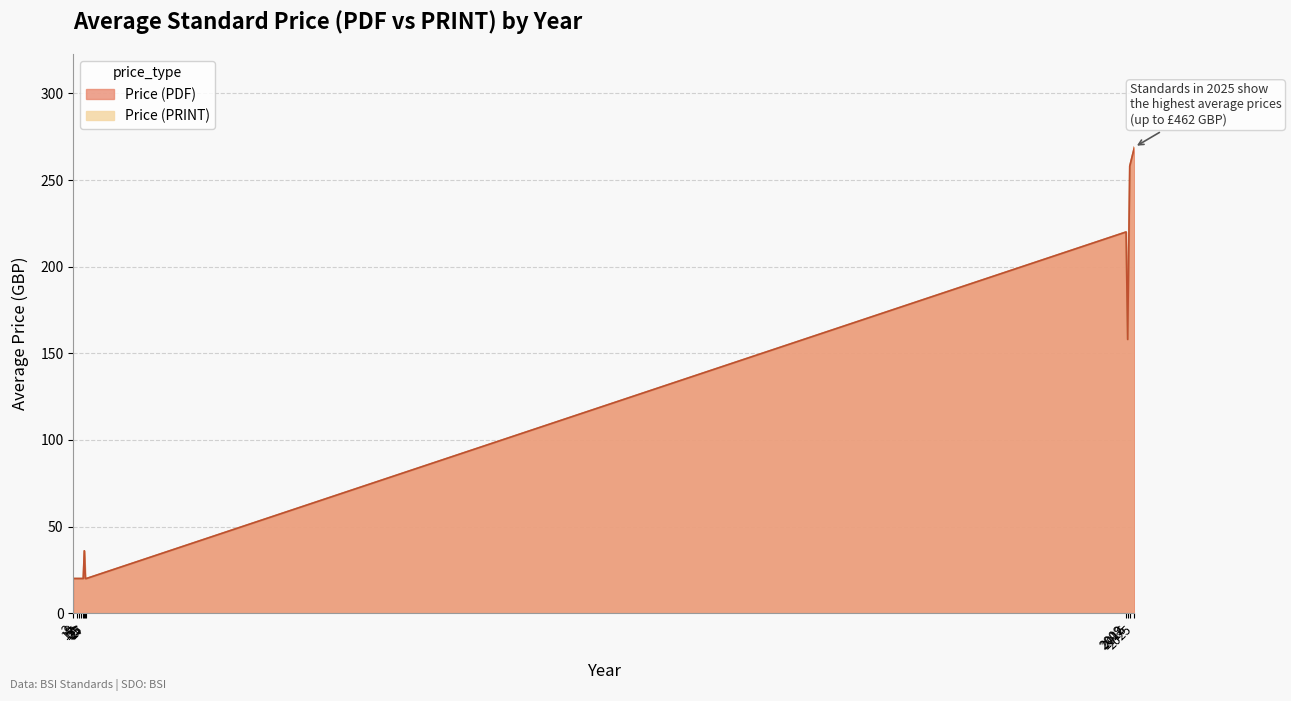

Between 158 and 462, which is larger?

462